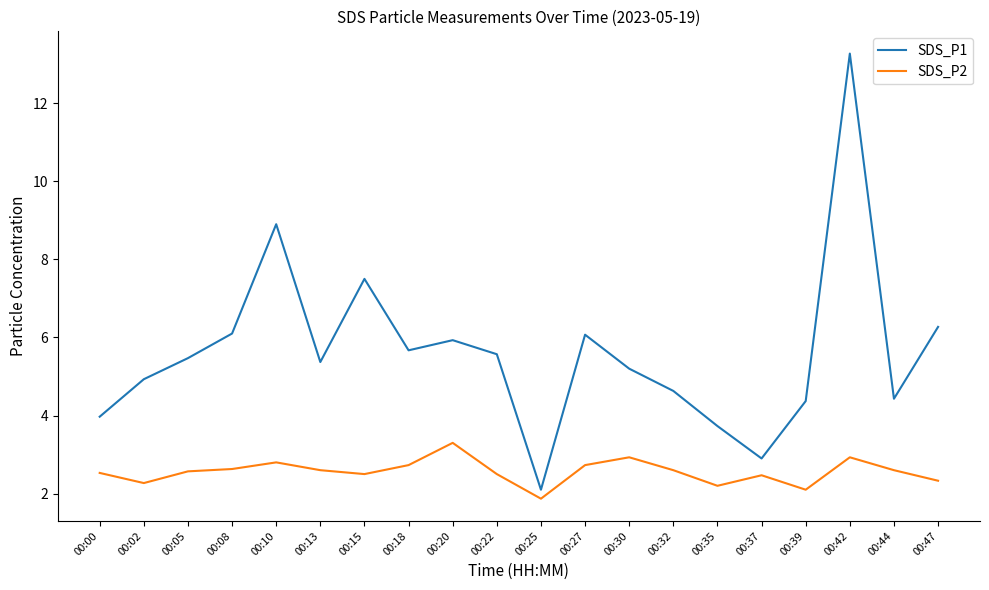

Which category has the lowest value across all series?

00:25